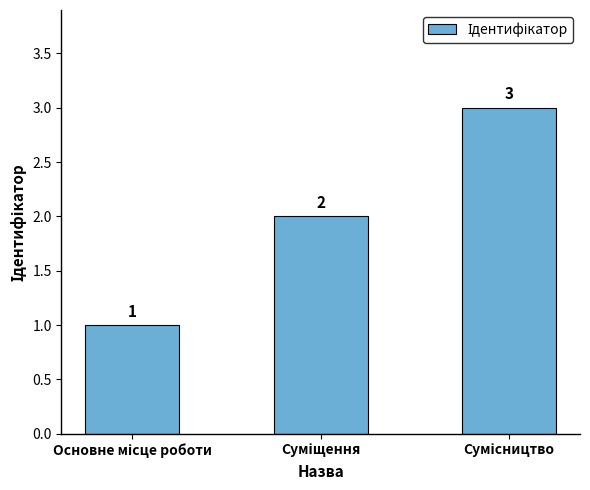

What is the difference between the maximum and minimum values?

2